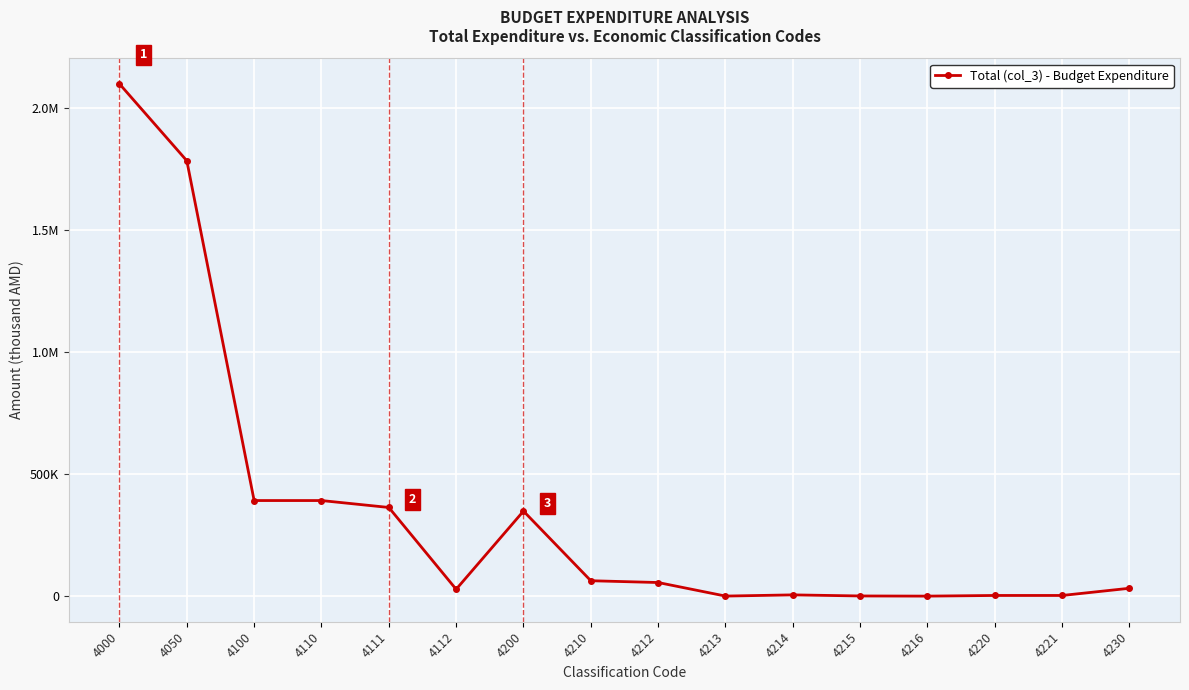

Reading left to right, list all the values displayed in this chart.

2096953.4	1782377.7	391561.3	391561.3	363207.8	28353.5	348345.0	63329.6	56000.0	540.0	5429.6	1000.0	360.0	3020.0	3020.0	32506.4